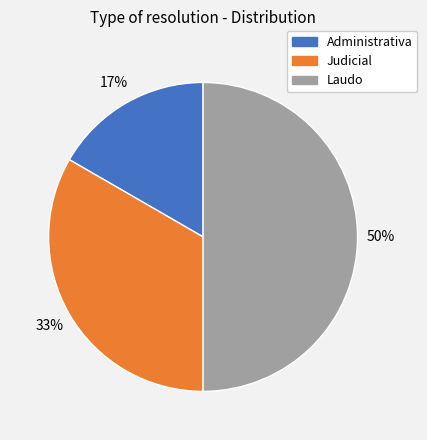

Count the number of slices in the pie.

3